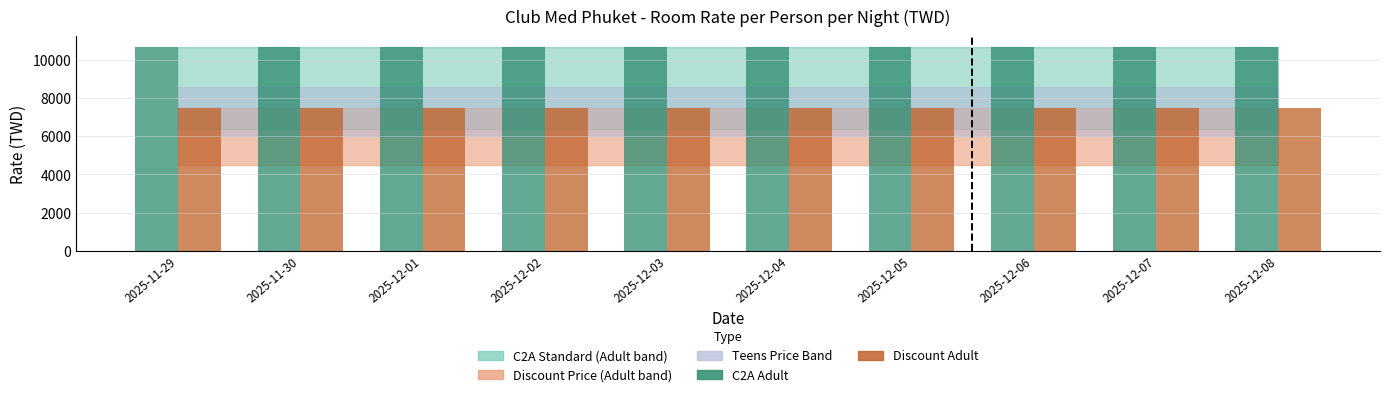

Reading left to right, list all the values displayed in this chart.

C2A Adult: 2025-11-29=10700	2025-11-30=10700	2025-12-01=10700	2025-12-02=10700	2025-12-03=10700	2025-12-04=10700	2025-12-05=10700	2025-12-06=10700	2025-12-07=10700	2025-12-08=10700
Discount Adult: 2025-11-29=7500	2025-11-30=7500	2025-12-01=7500	2025-12-02=7500	2025-12-03=7500	2025-12-04=7500	2025-12-05=7500	2025-12-06=7500	2025-12-07=7500	2025-12-08=7500